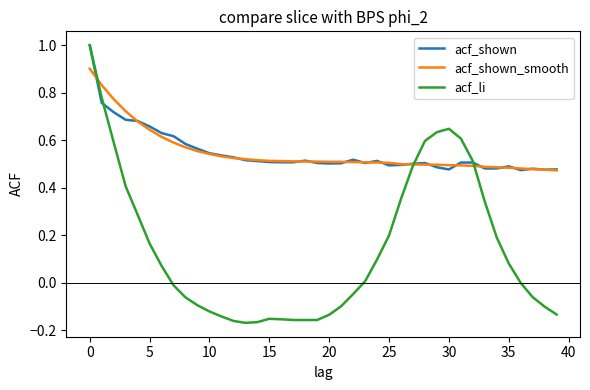

What is the maximum value for acf_li?

1.0